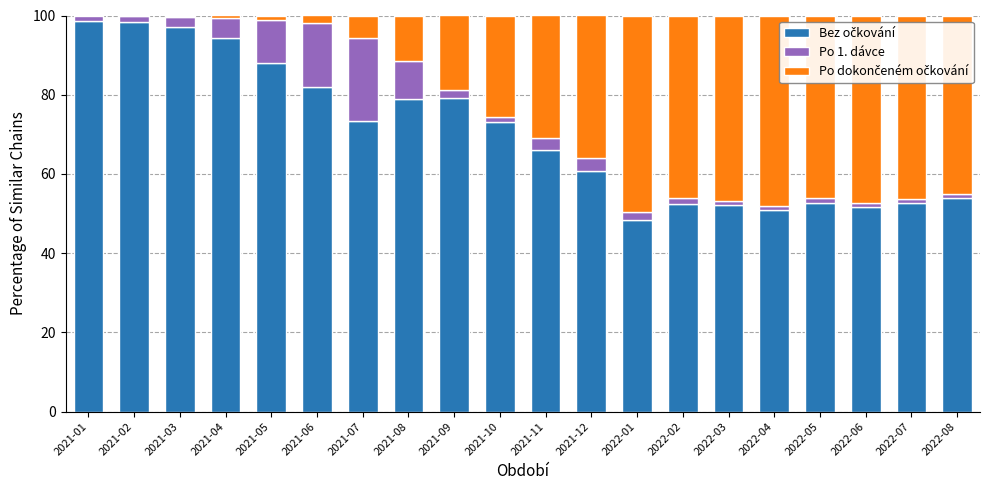

Are the bars horizontal?

No